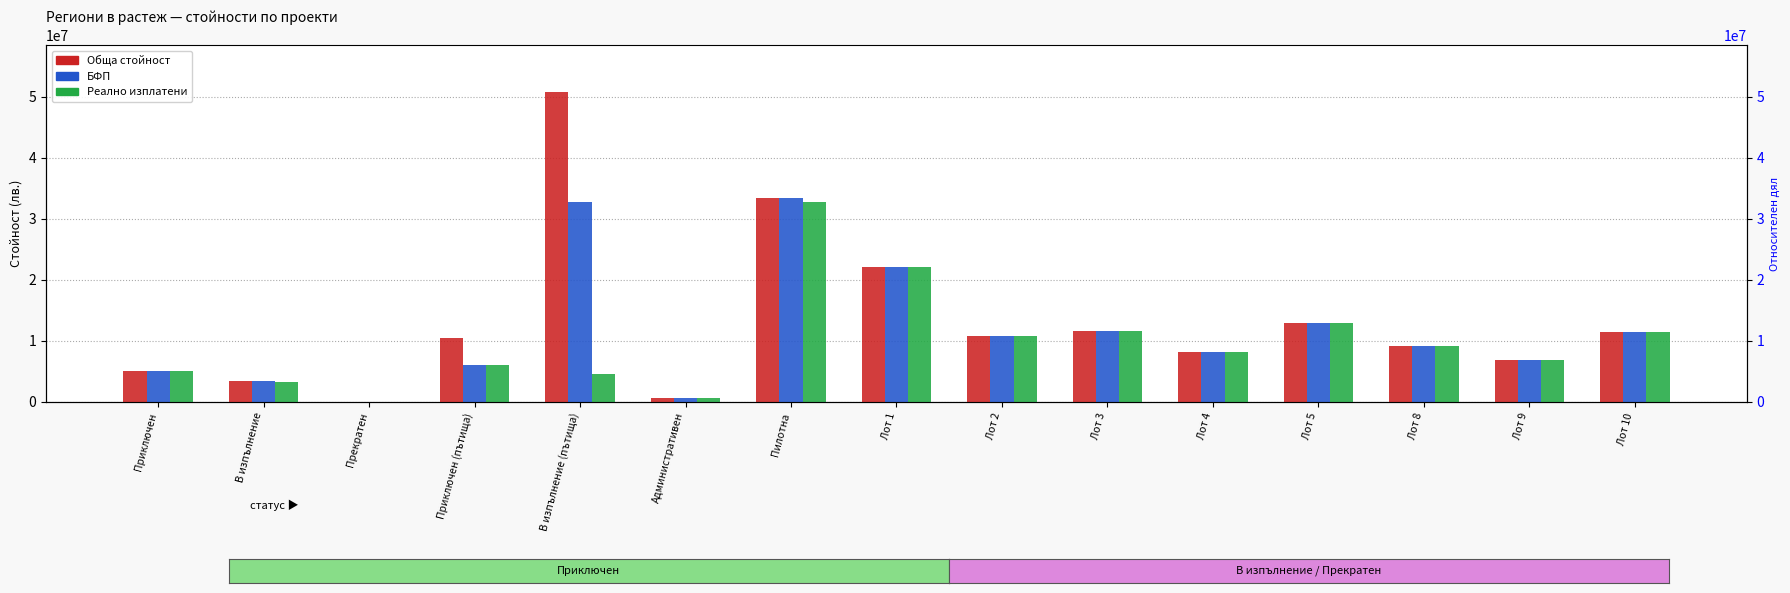

Which series has the largest range (max minus min)?

Обща стойност